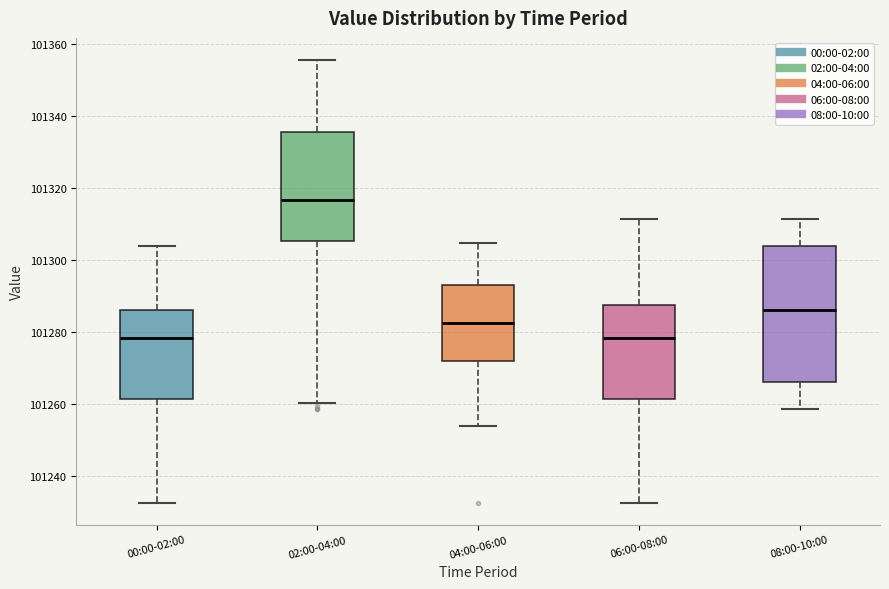

Where does the median line of the box for 06:00-08:00 sit on the y-axis? The values are not printed on the chart, so give them approximately, as read against the axis.

101278